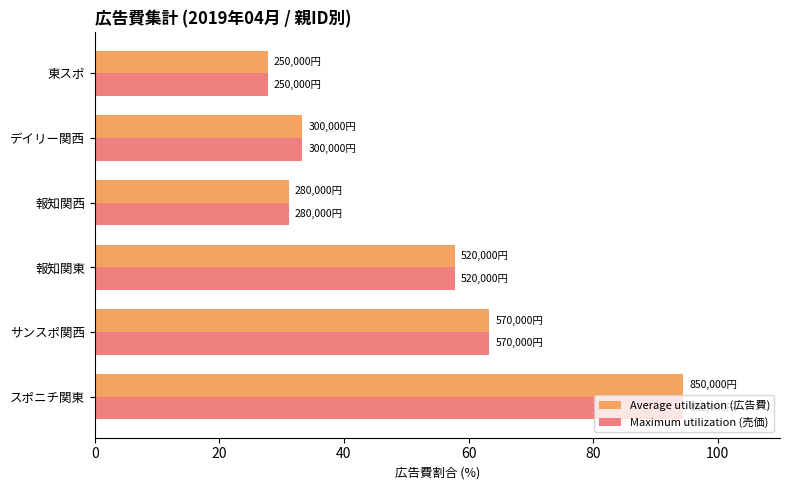

At how many categories does at least one series exceed 90?

1